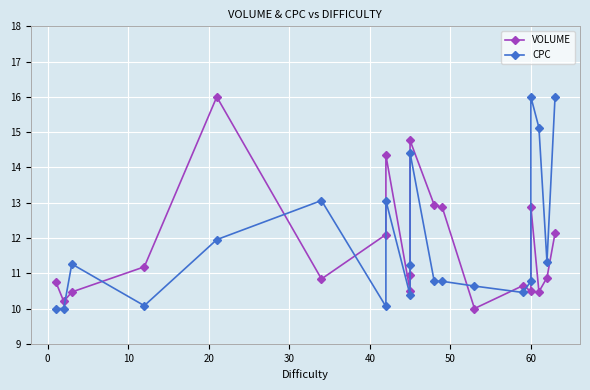

Count the number of data series in this chart.

2